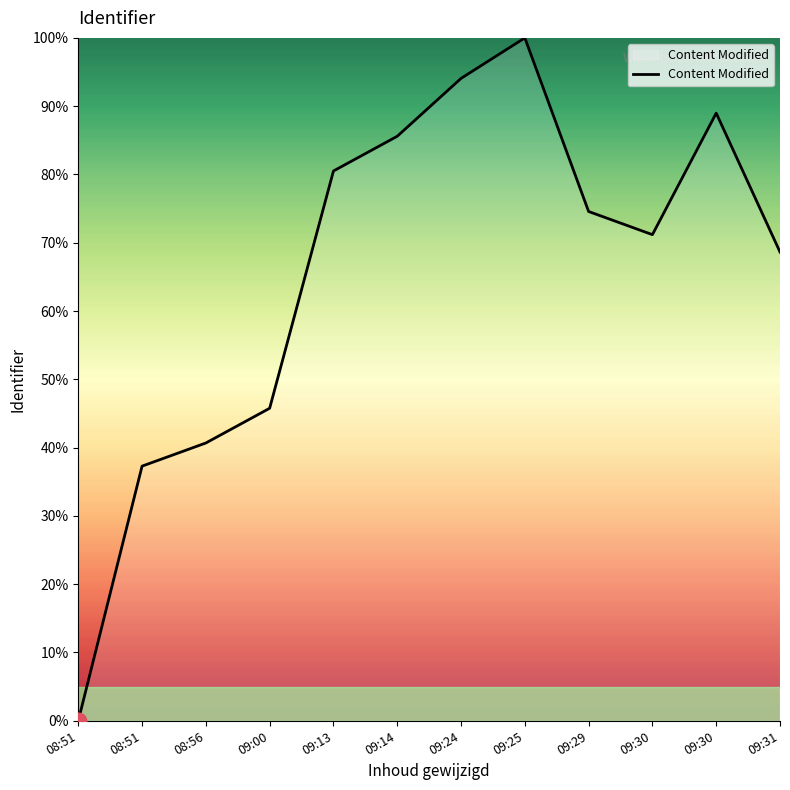

Is this an area chart (filled region under the line)?

Yes